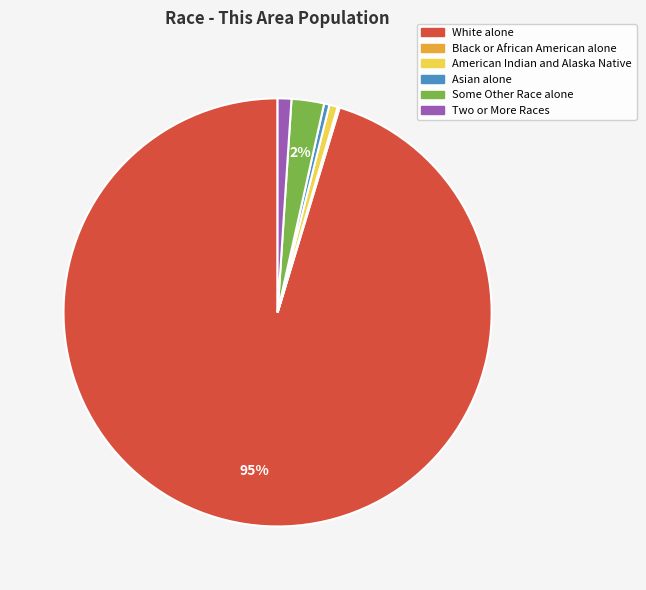

Which has a higher value, White alone or Two or More Races?

White alone